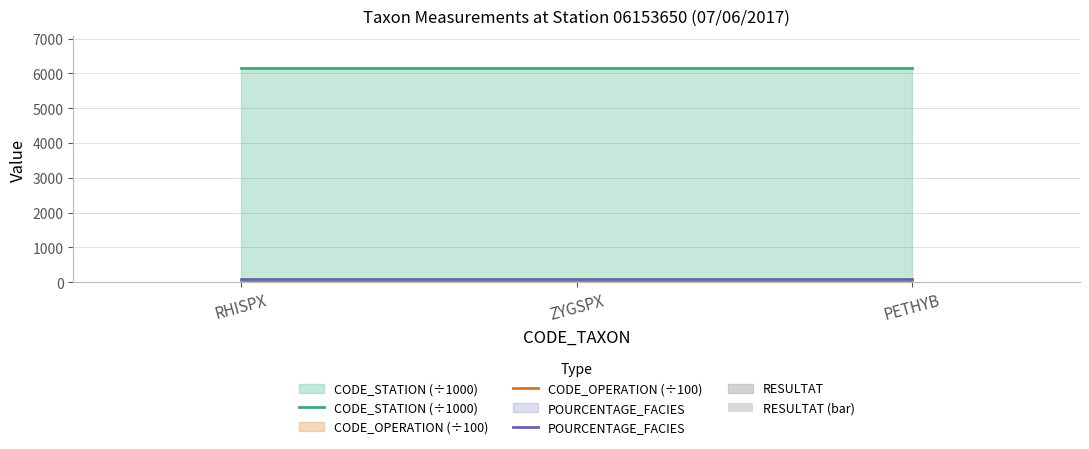

Which series has the widest spread of values?

CODE_STATION (÷1000)